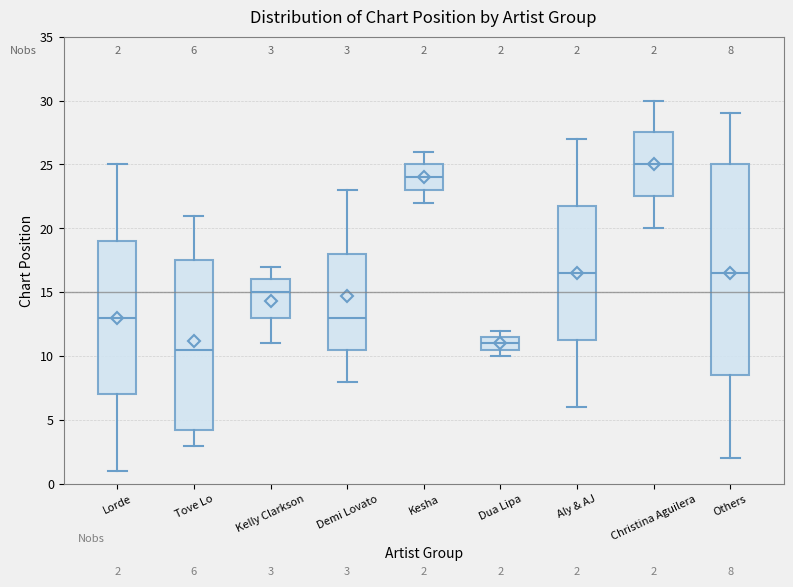

Which box is the tallest, from its lower edge to its upper edge?

Others